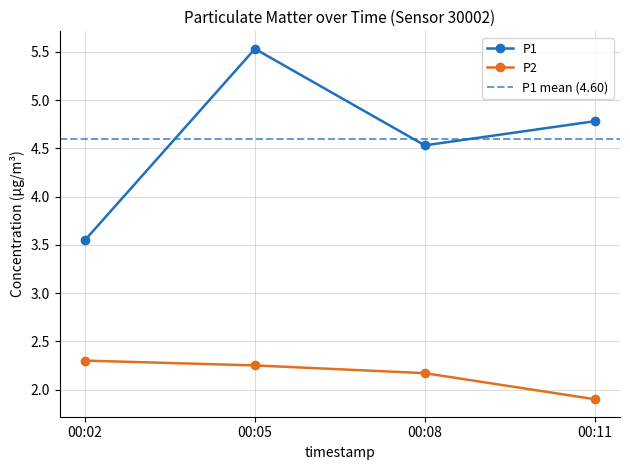

At which label does P1 reach its minimum?

00:02